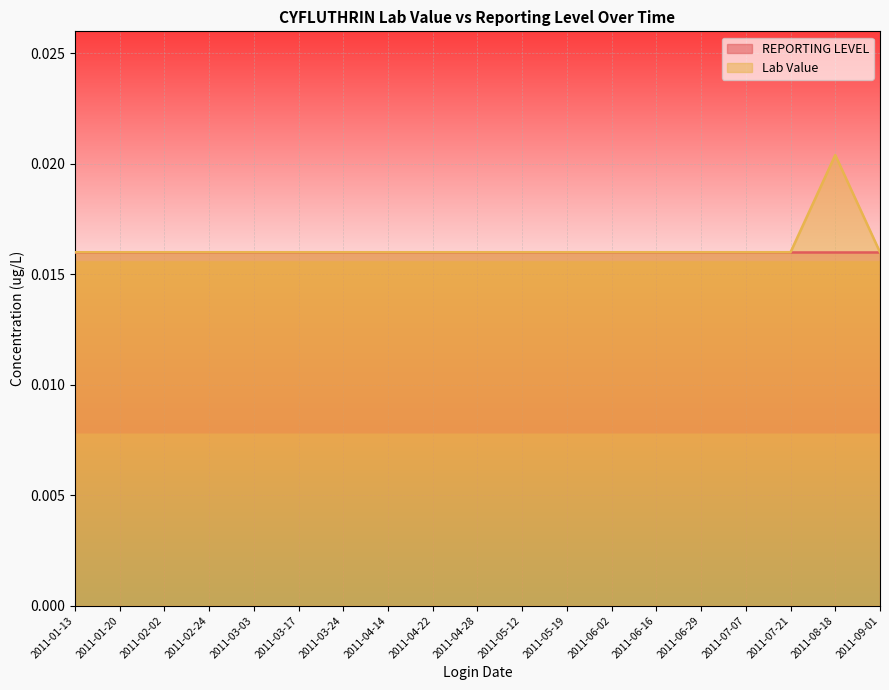

List the series in order of their peak value, lowest first.

REPORTING LEVEL, Lab Value